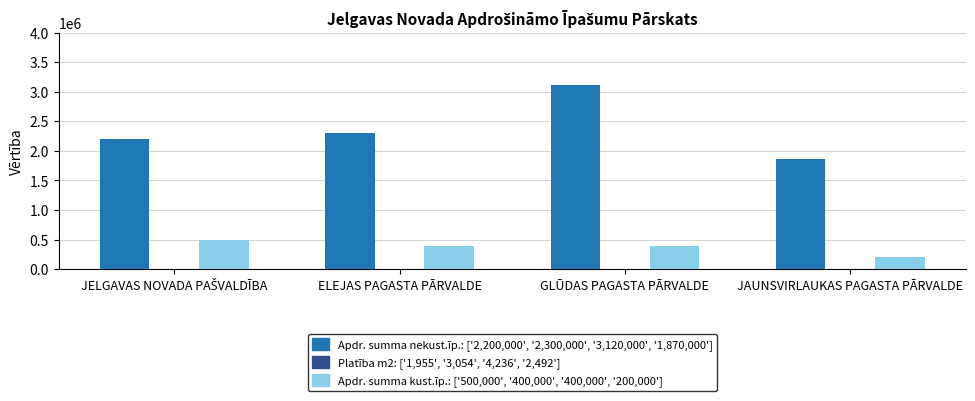

At which category is the sum across all series the highest?

GLŪDAS PAGASTA PĀRVALDE